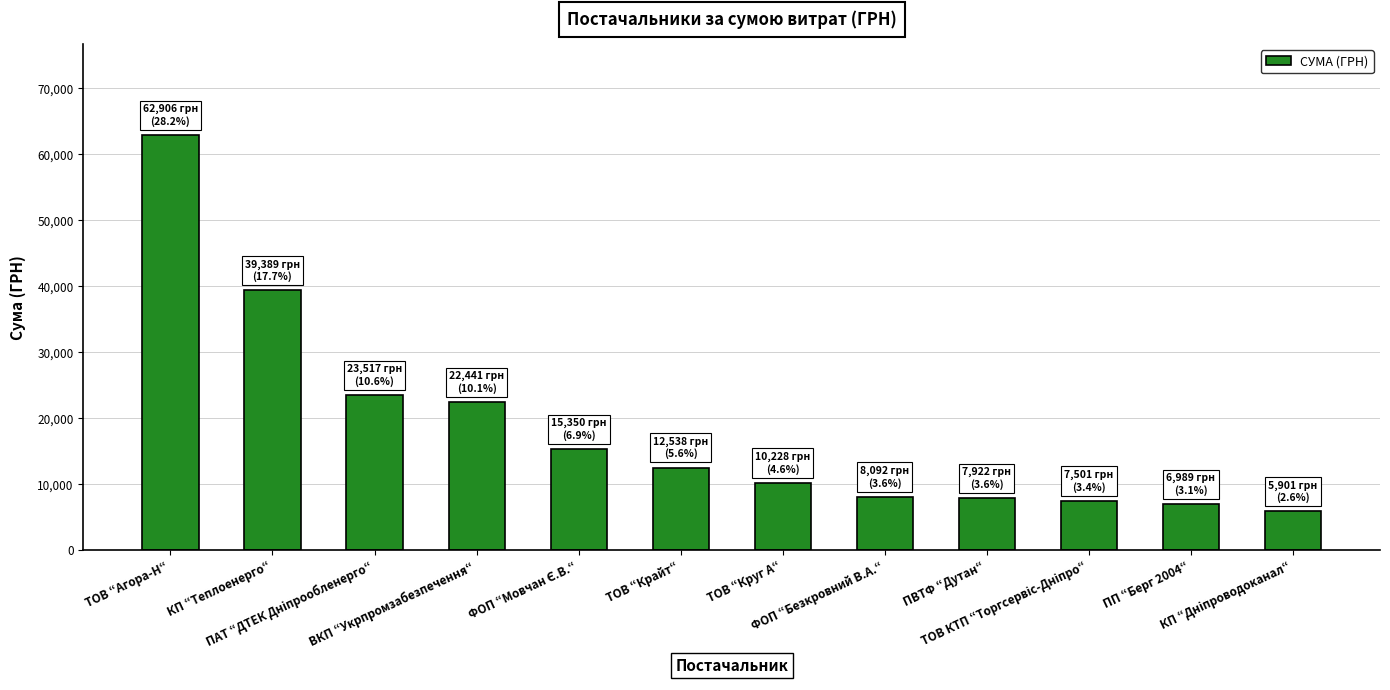

What is the value of the 10th bar from the left?

7501.2